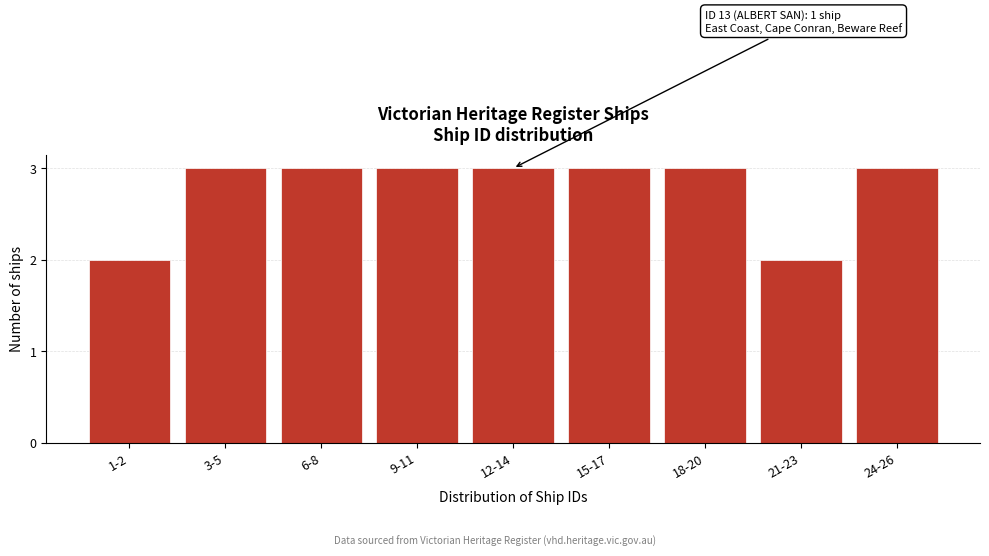

Reading left to right, extract all data points from this chart.

1-2=2	3-5=3	6-8=3	9-11=3	12-14=3	15-17=3	18-20=3	21-23=2	24-26=3